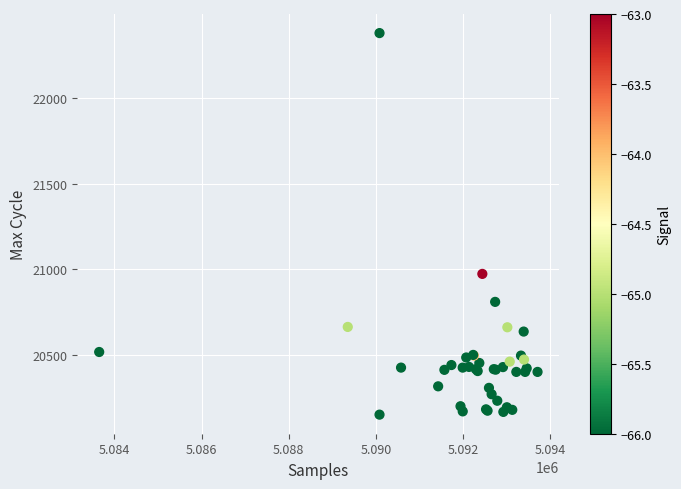

What Y value in the scatter plot is closest to 21265?

20974